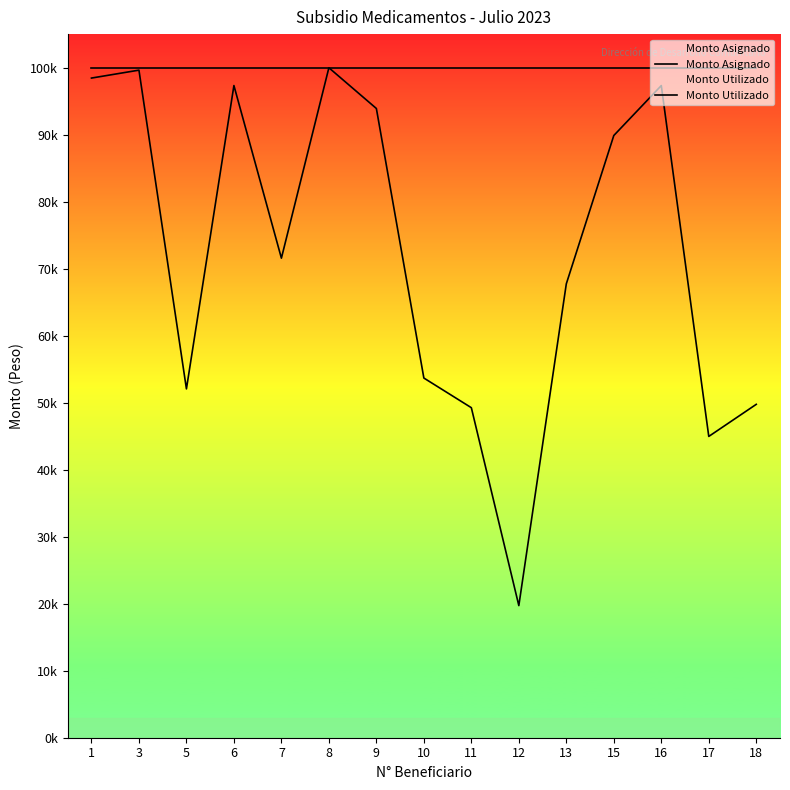

True or false: Monto Asignado and Monto Utilizado intersect in this chart.

False